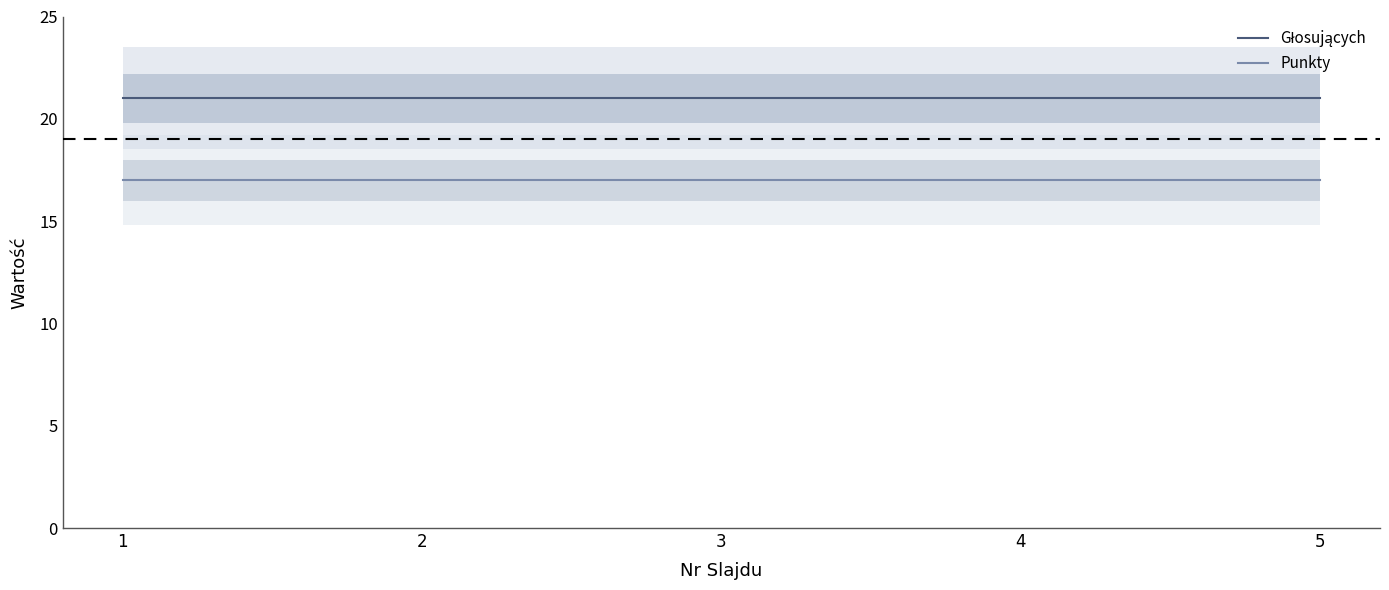

Reading right to left, list all the values displayed in this chart.

Głosujących: 21	21	21	21	21
Punkty: 17	17	17	17	17